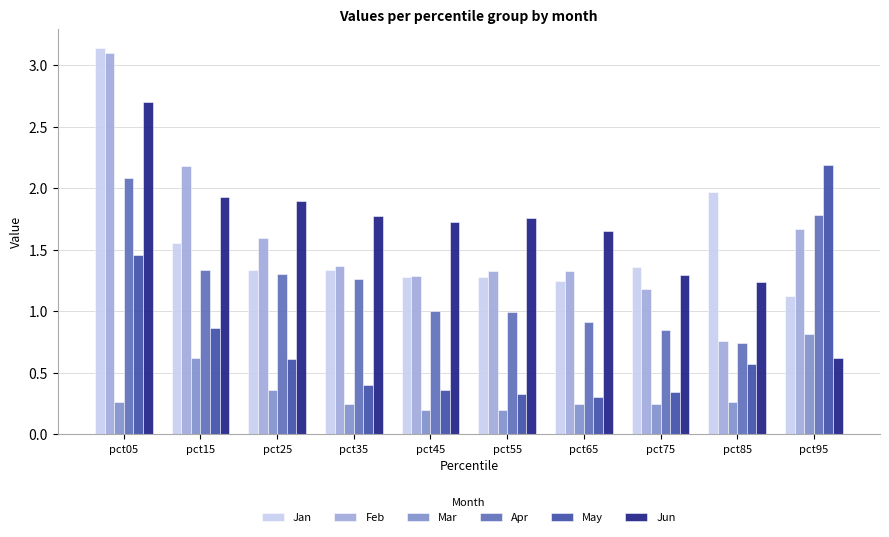

At which label is Jan closest to 2?

pct85